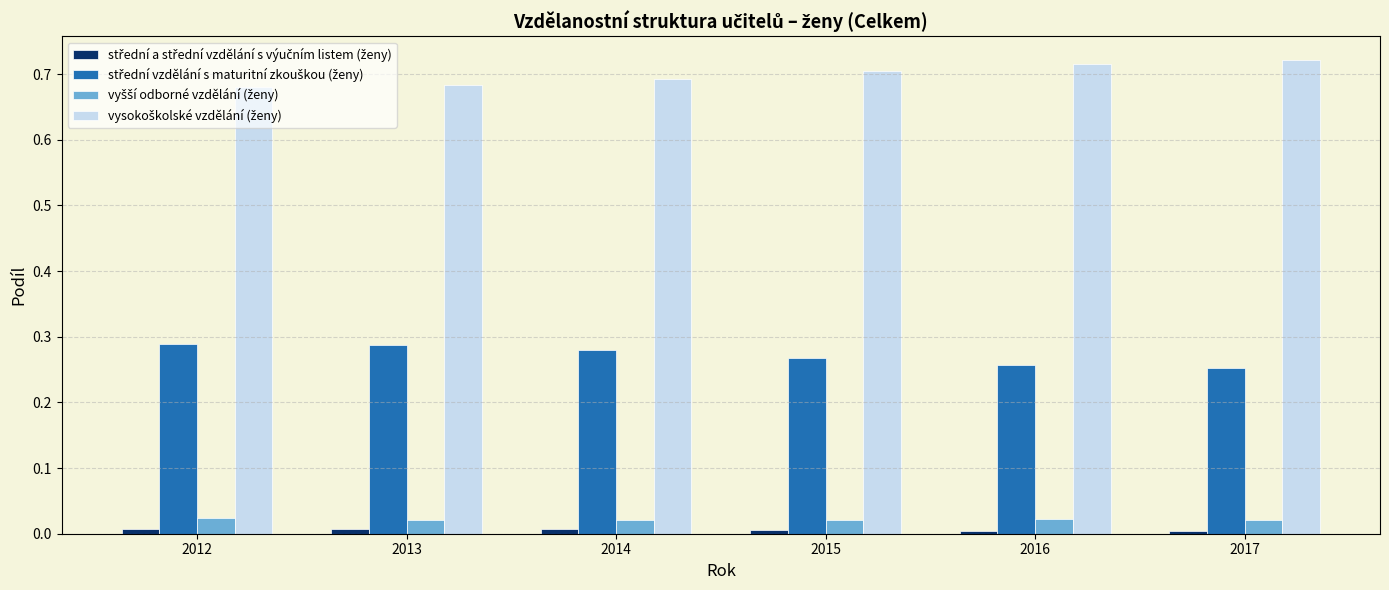

How many categories are shown in the chart?

6